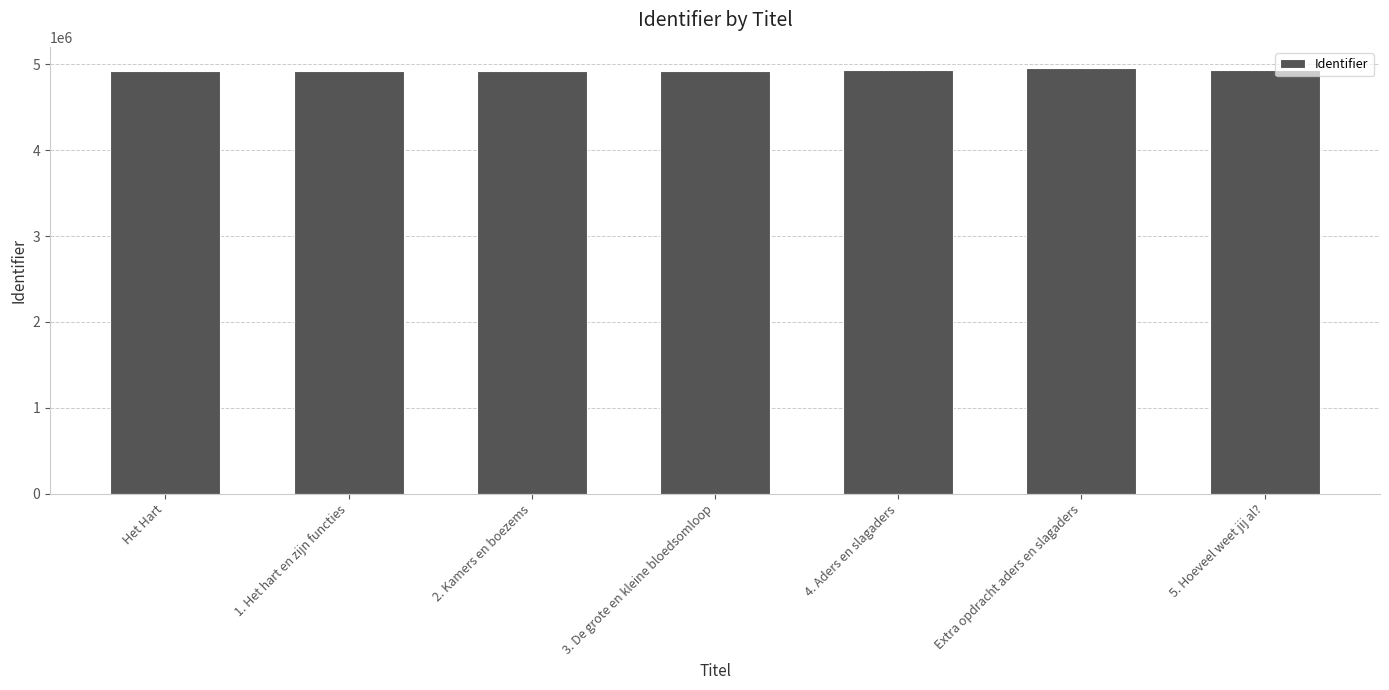

What is the minimum value shown in the chart?

4923828